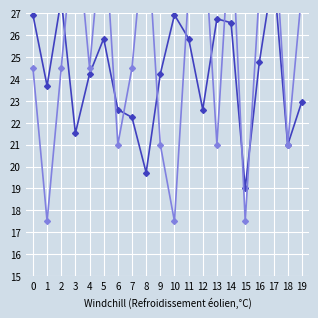

What is the value of the MIEMBROS DE LA FAMILIA point at the 6th from the left?

31.5